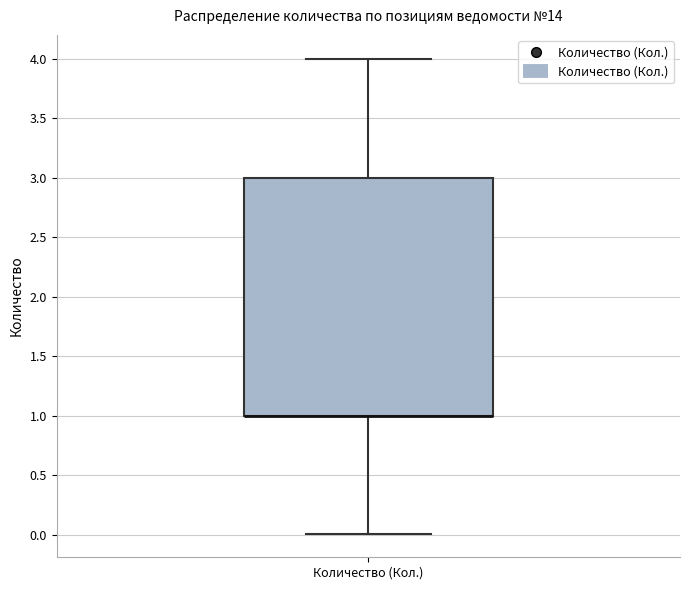

Read this box plot against the y-axis: the position of the median line, the range covered by the box, and the ends of both whiskers. The values are not printed on the chart, so give them approximately, as read against the axis.

median 1 (drawn on the box's lower edge), box 1 to 3, whiskers 0 to 4